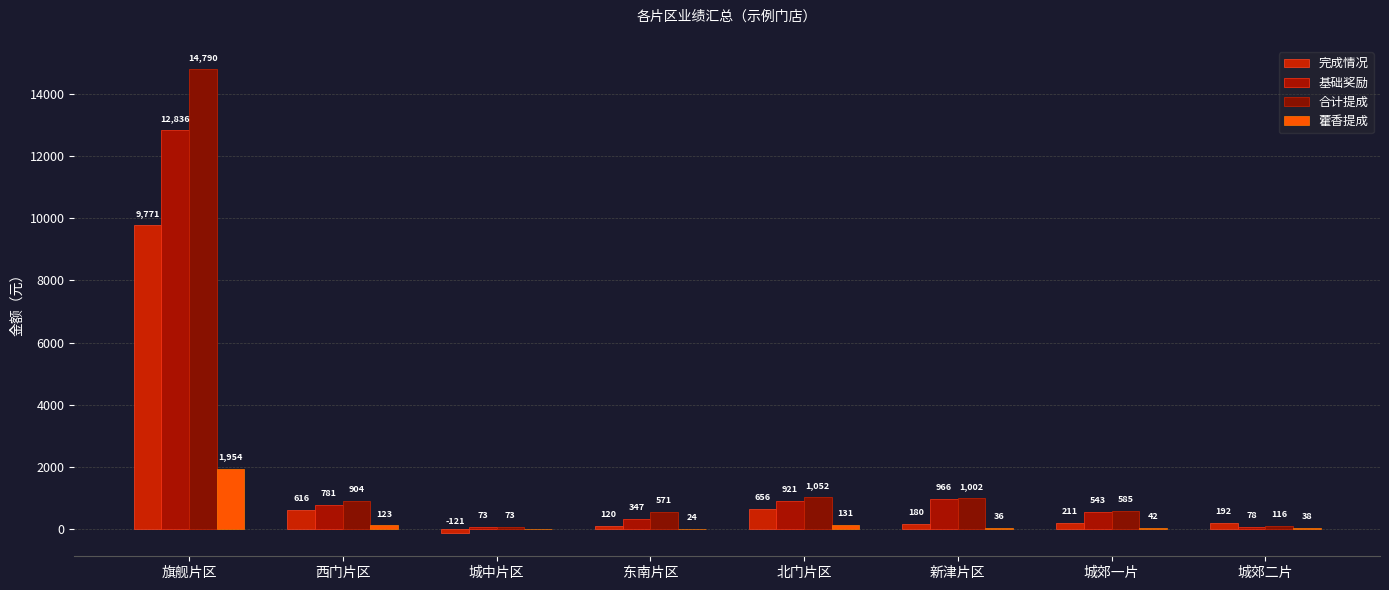

The 基础奖励 series shows 781.0 at 西门片区. True or false?

True